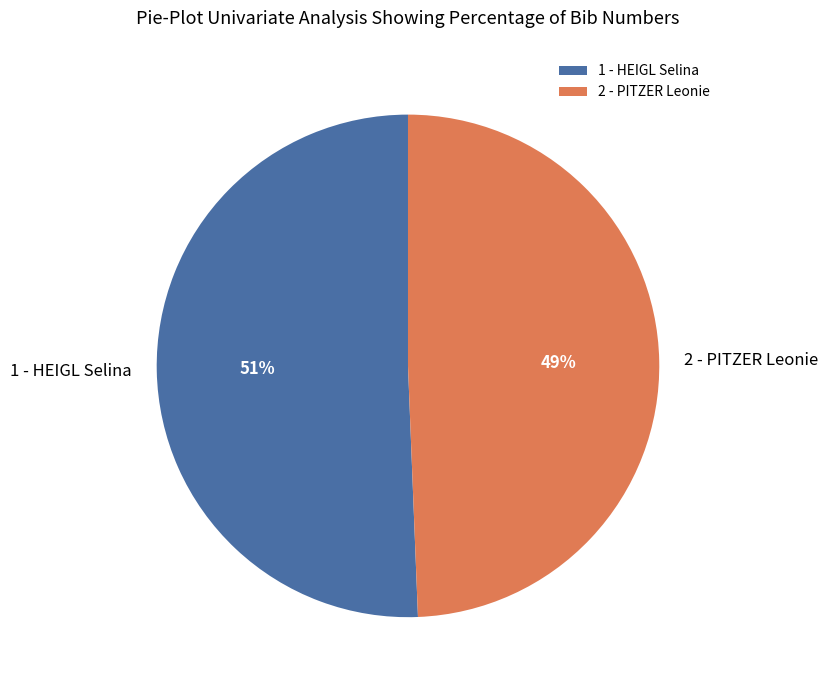

Count the number of slices in the pie.

2